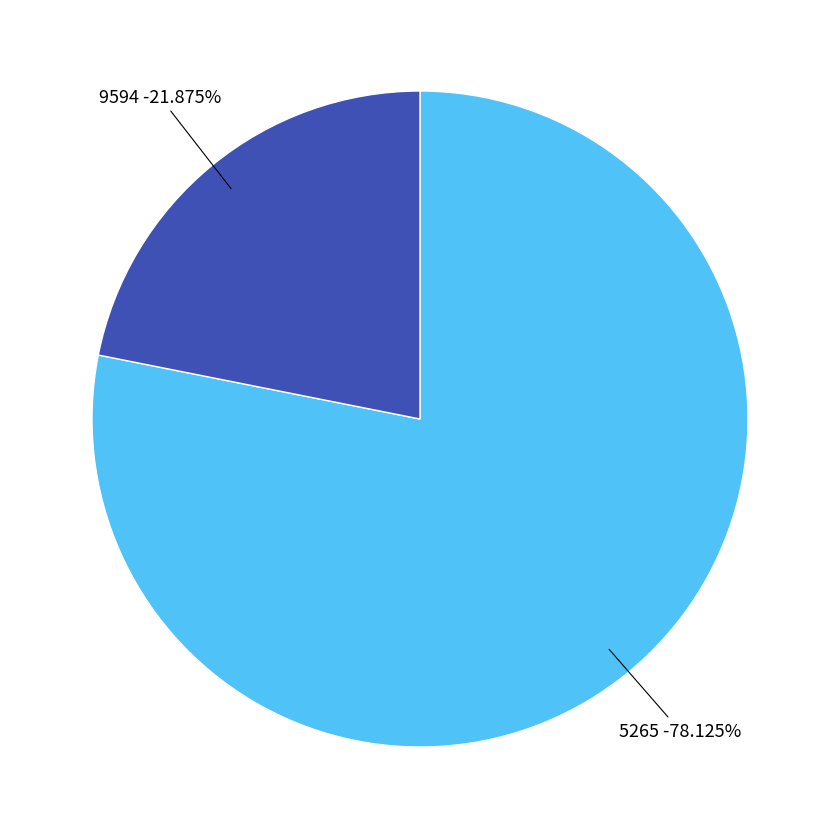

To the nearest percent, what is the combined percentage of 9594 and 5265?

100%